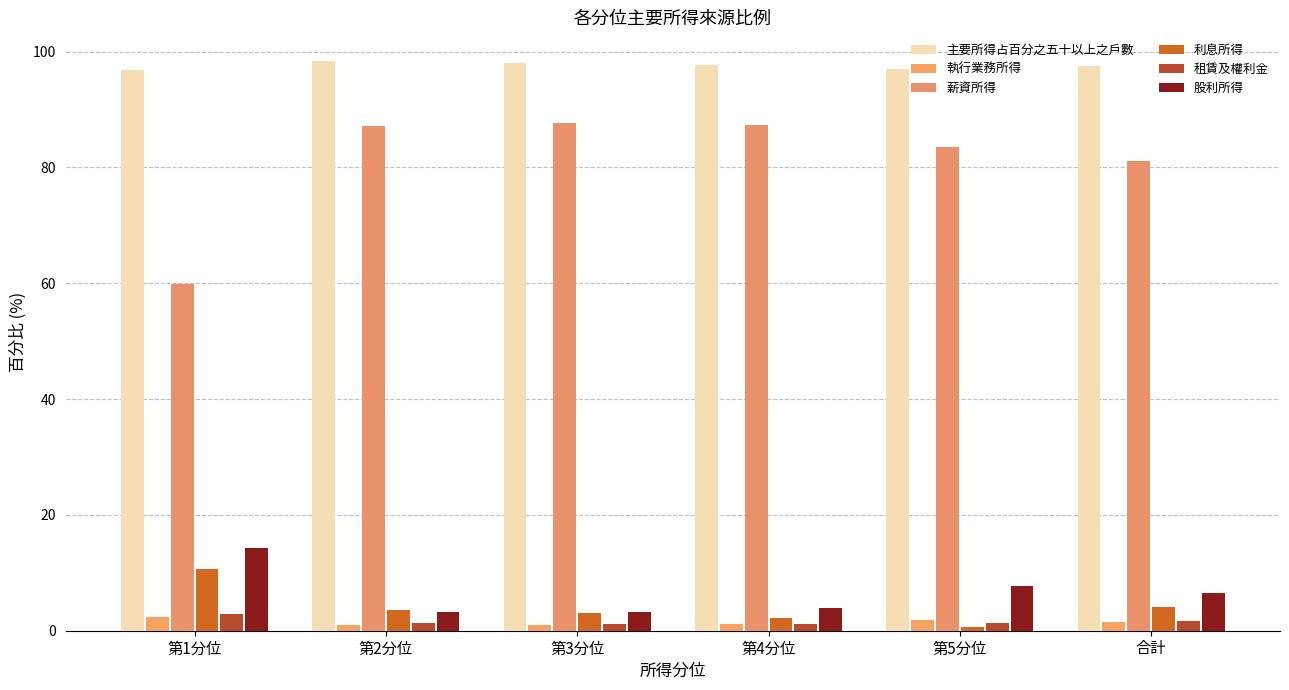

What is the total value across all series at 第1分位?

186.8